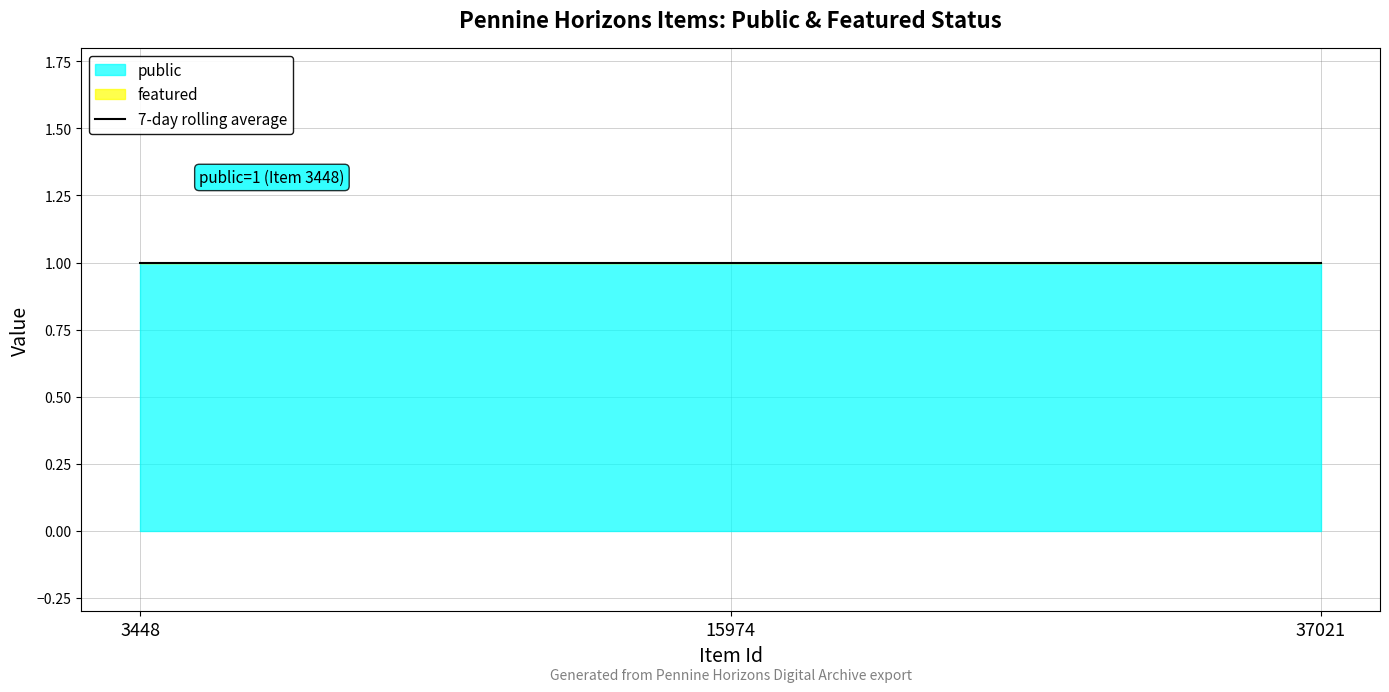

Reading left to right, what are all the values shown in this chart?

public: 1	1	1
featured: 0	0	0